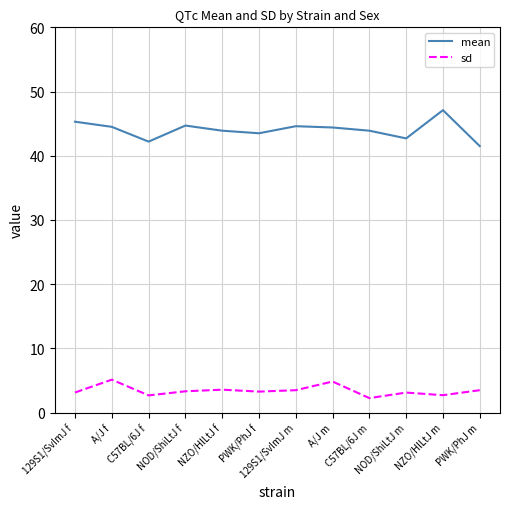

At how many categories does at least one series exceed 2?

12